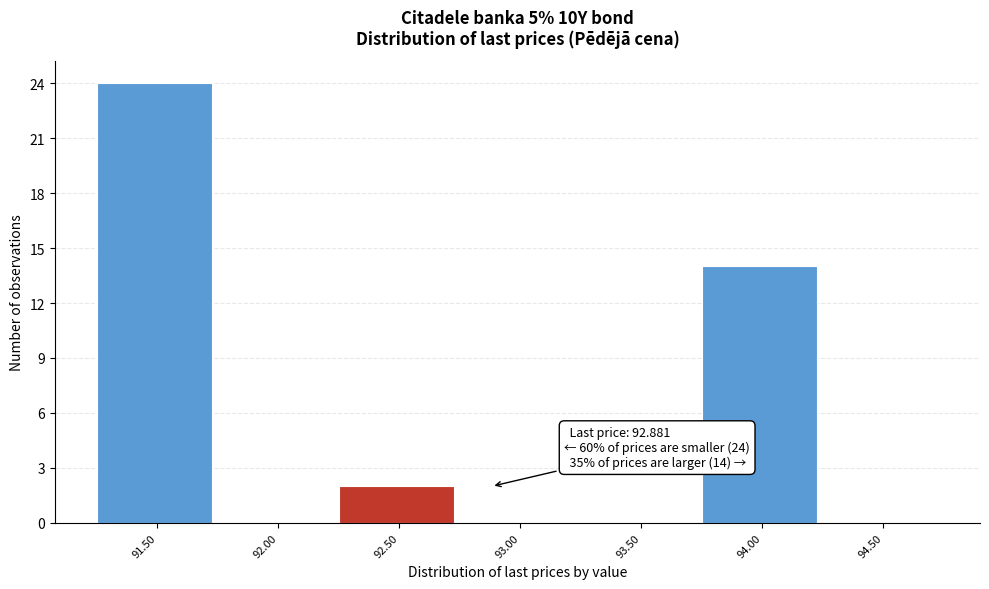

Reading right to left, list all the values displayed in this chart.

94.50=0	94.00=14	93.50=0	93.00=0	92.50=2	92.00=0	91.50=24